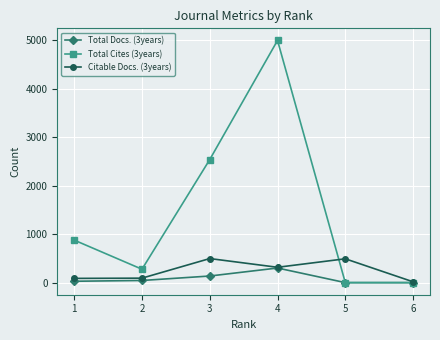

At which category does Citable Docs. (3years) reach its first local peak?

3